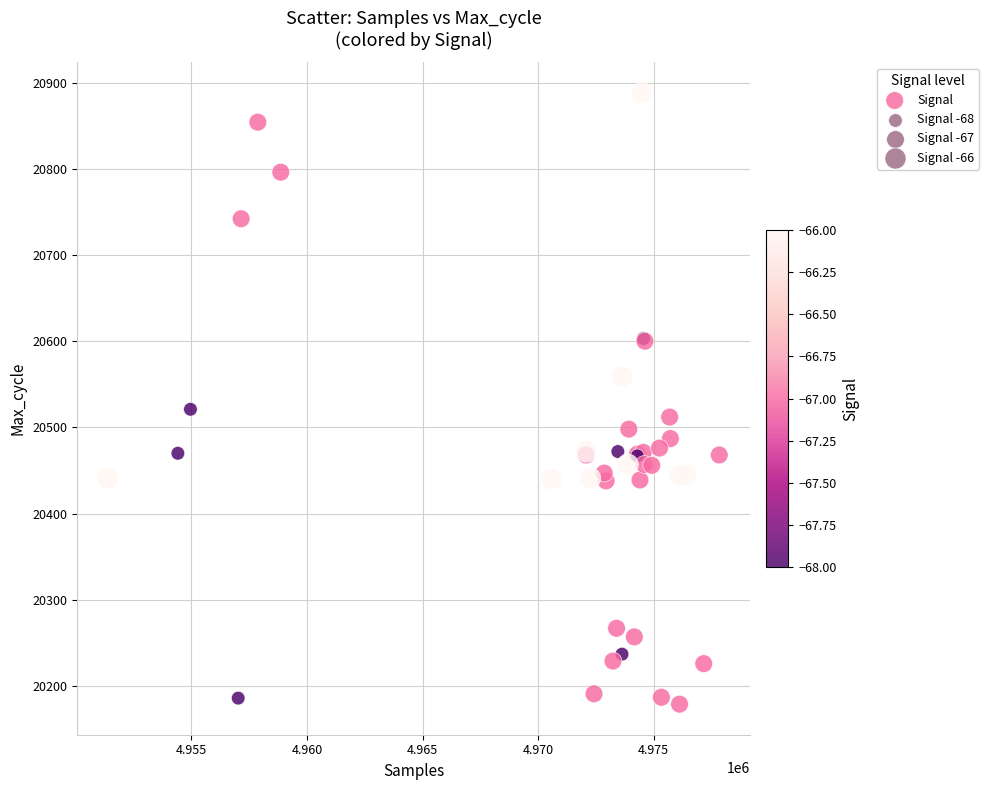

What Y value in the scatter plot is closest to 20533?

20521